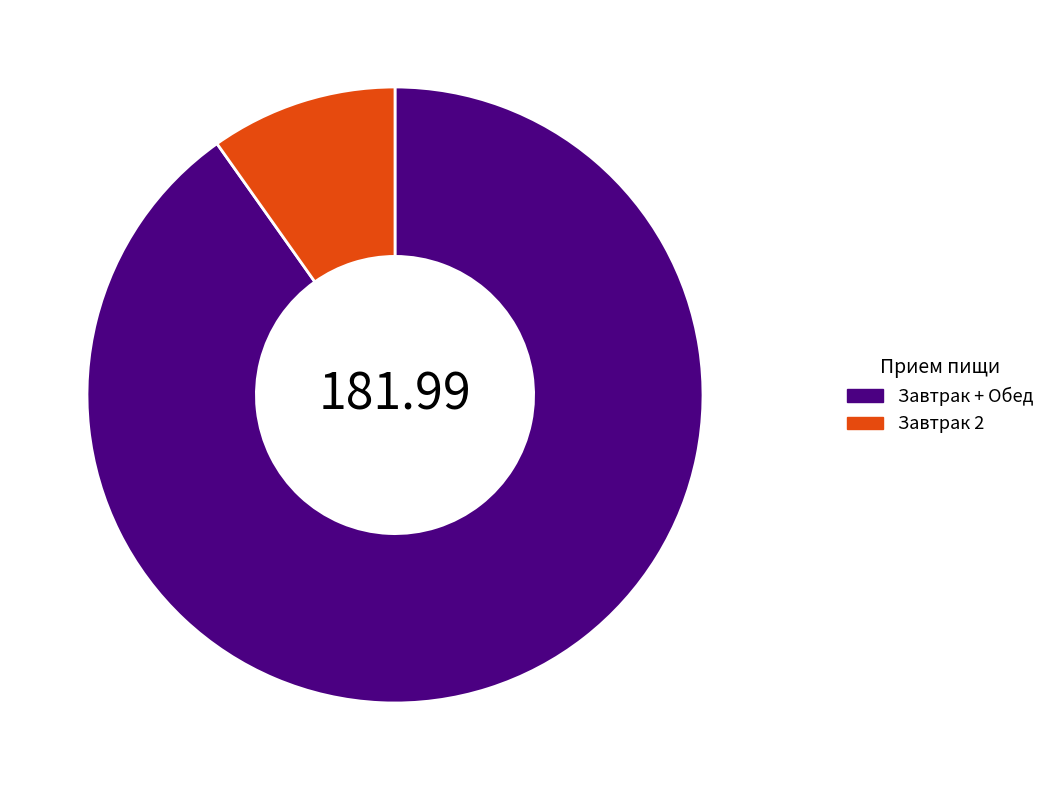

What is the ratio of the value at Завтрак + Обед to the value at Завтрак 2?

9.2